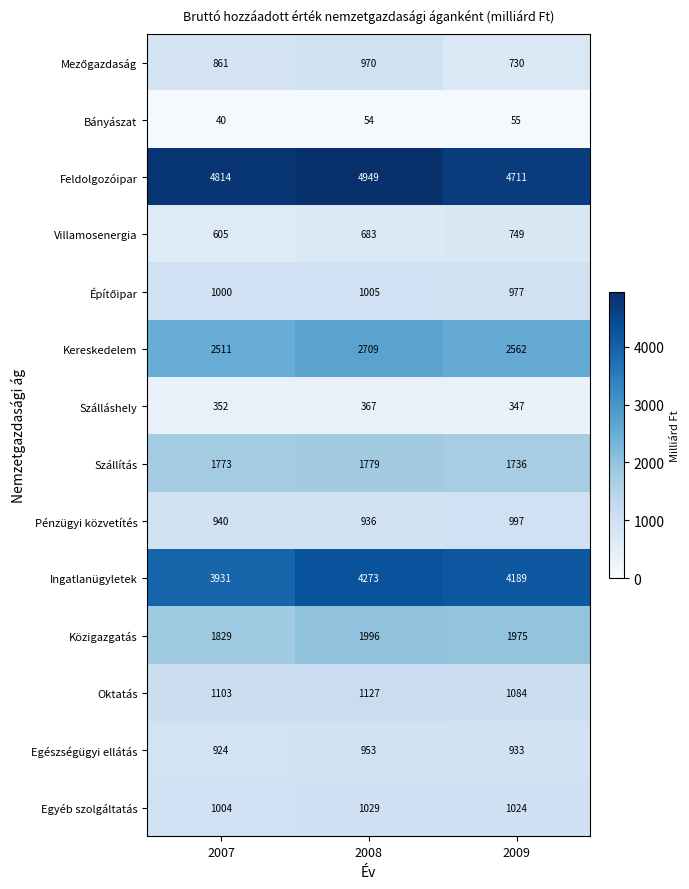

What is the approximate value of Pénzügyi közvetítés at 2009, to the nearest 10?

1000